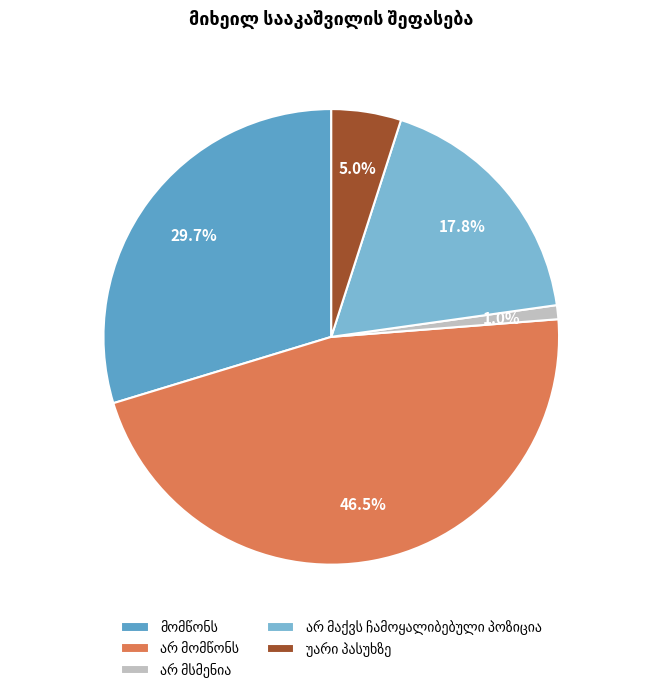

To the nearest percent, what is the difference between the უარი პასუხზე and არ მსმენია slice percentages?

4%